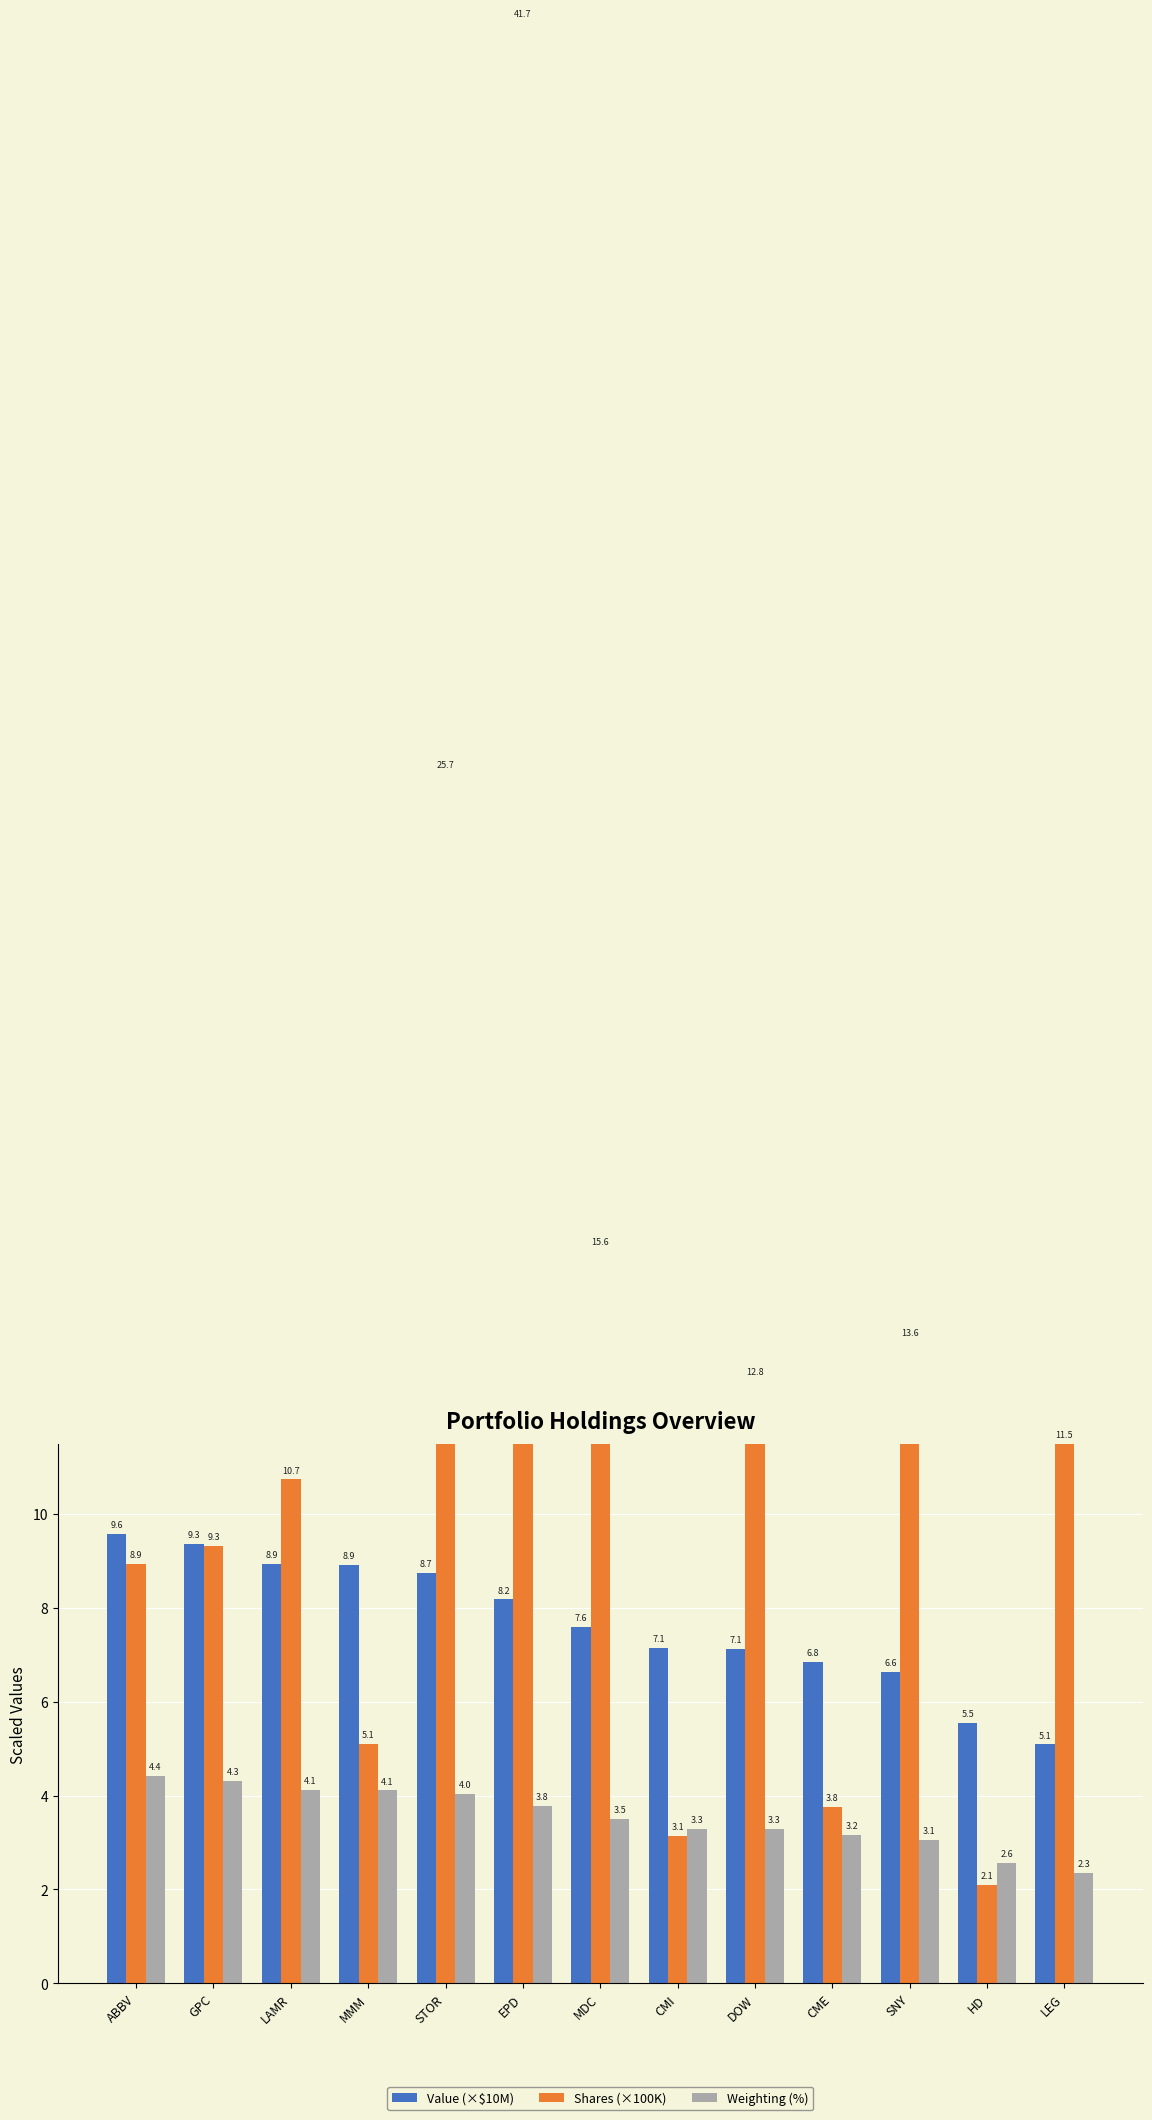

What is the label of the 4th bar from the left?

MMM